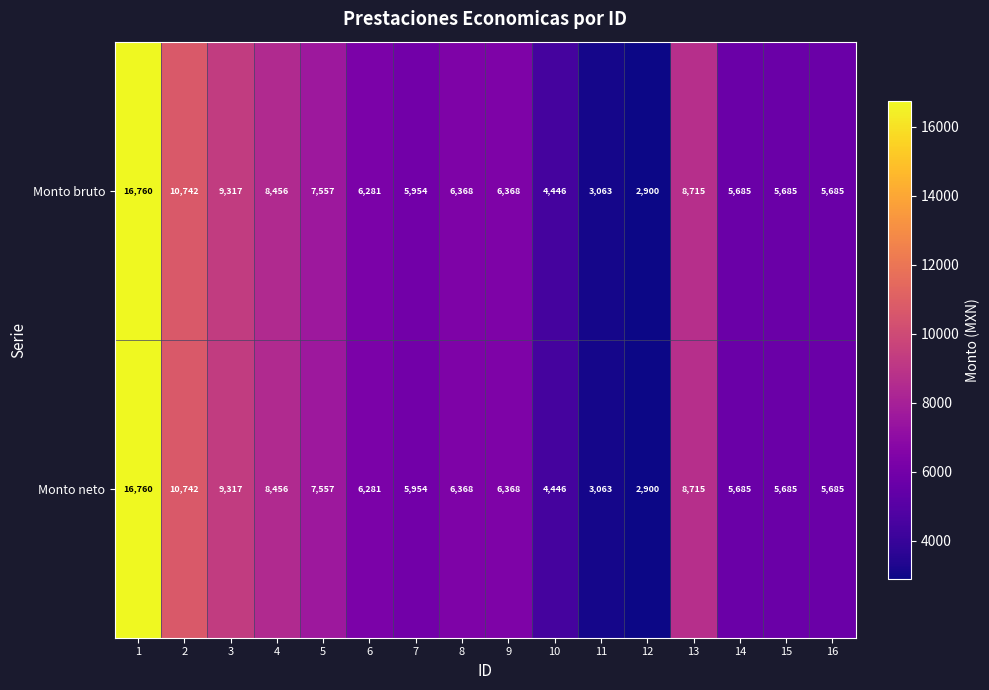

What is the smallest value displayed?

2900